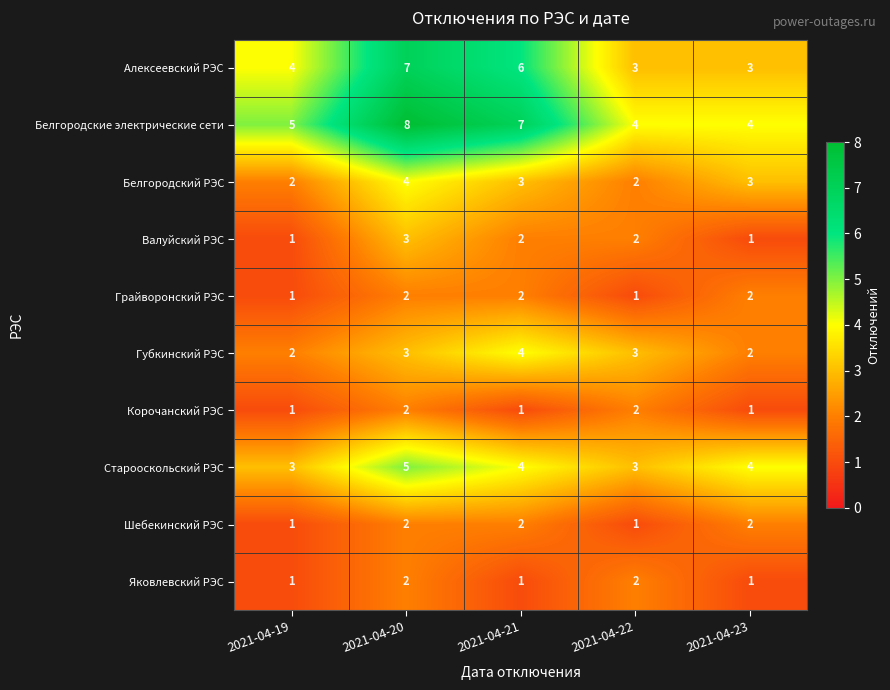

What is the spread (max minus min) of values at 2021-04-21?

6